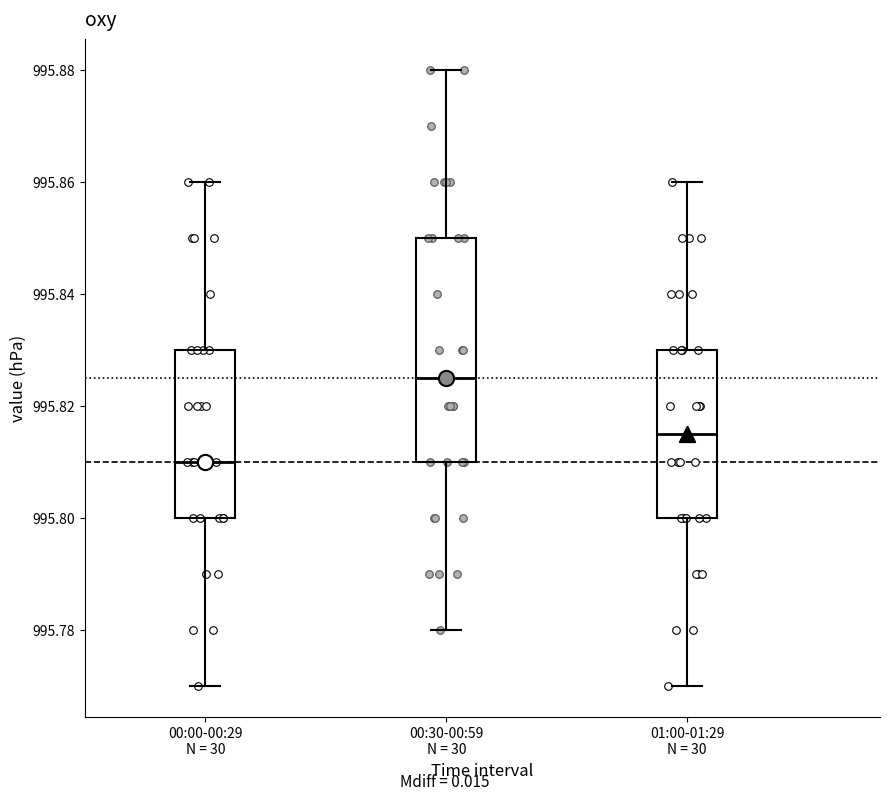

Reading left to right, transcribe this box plot: for each box, give where its median line is, the range the box spans, and where its two whiskers end, as read against the y-axis. The values are not printed on the chart, so give them approximately, as read against the axis.

00:00-00:29 N = 30: median 995.810, box 995.800 to 995.830, whiskers 995.770 to 995.860
00:30-00:59 N = 30: median 995.826, box 995.810 to 995.850, whiskers 995.780 to 995.880
01:00-01:29 N = 30: median 995.816, box 995.800 to 995.830, whiskers 995.770 to 995.860